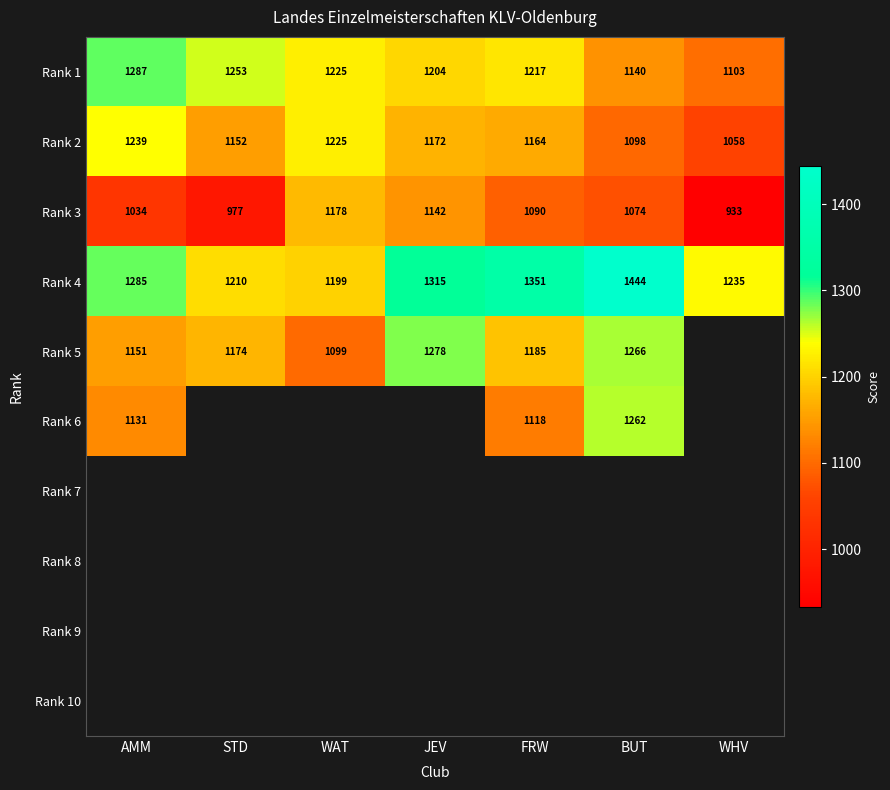

The Rank 4 series shows 1444 at BUT. True or false?

True